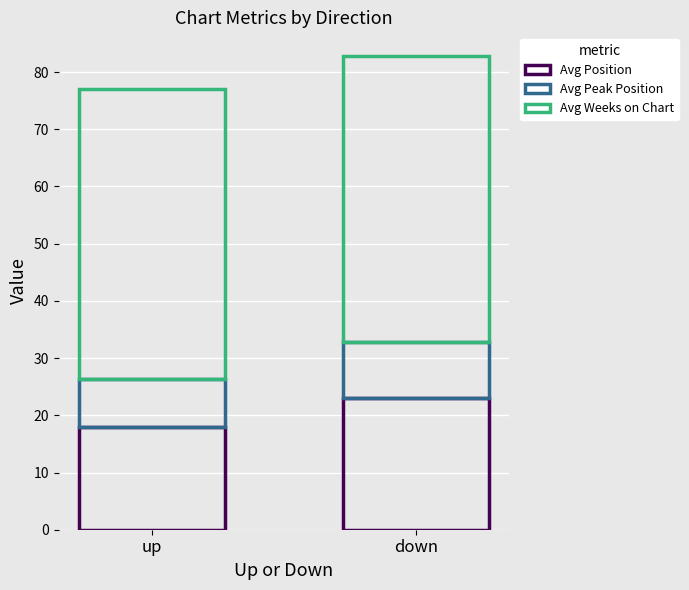

Does the chart contain any negative values?

No